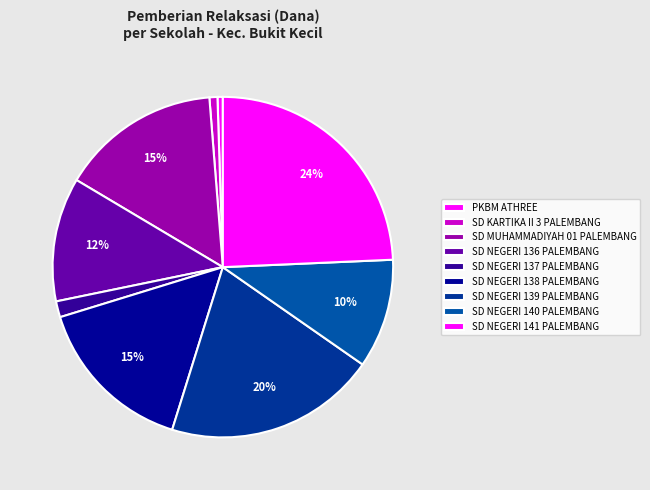

Is it true that SD KARTIKA II 3 PALEMBANG is 1% of the pie?

True